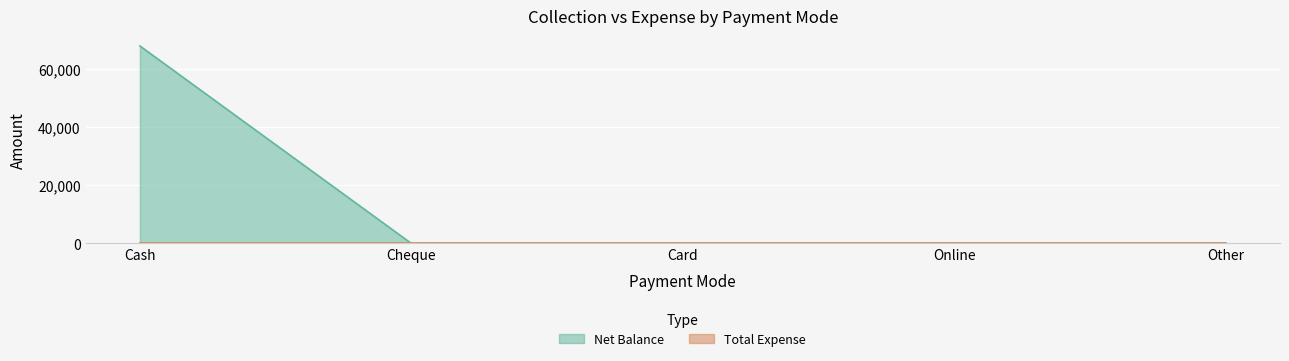

How many lines are shown in the chart?

2